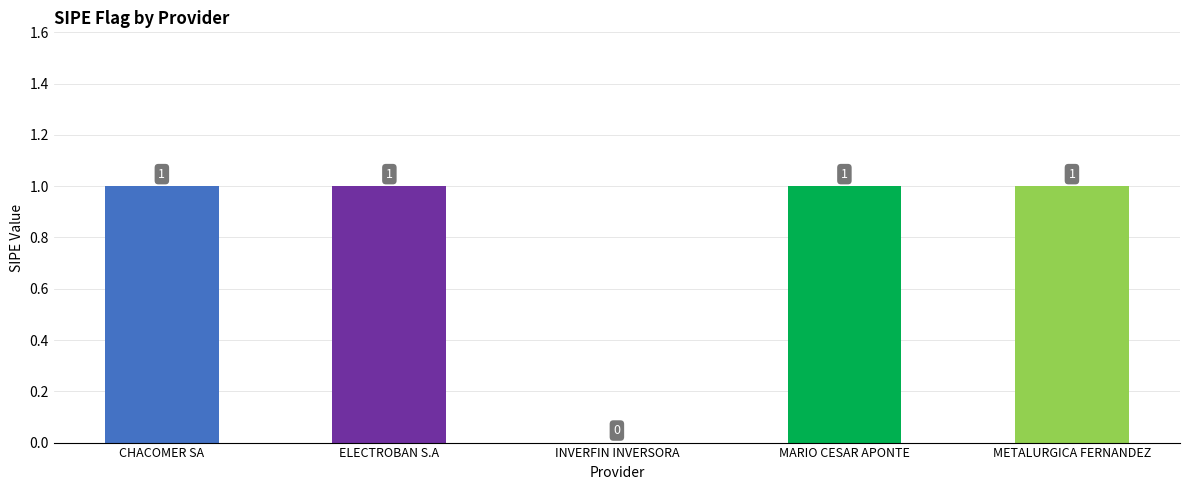

What is the change in value from INVERFIN INVERSORA to MARIO CESAR APONTE?

+1